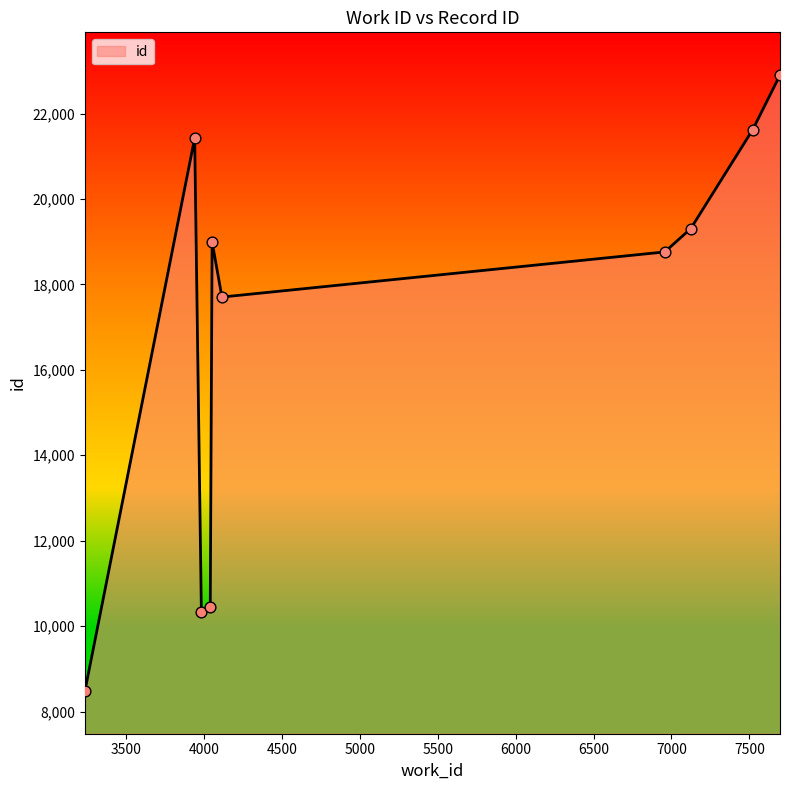

What is the difference between the maximum and minimum values?

14417